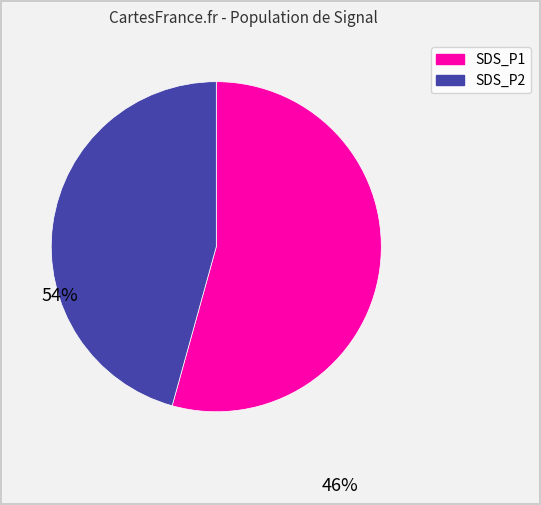

How many slices are in this pie chart?

2